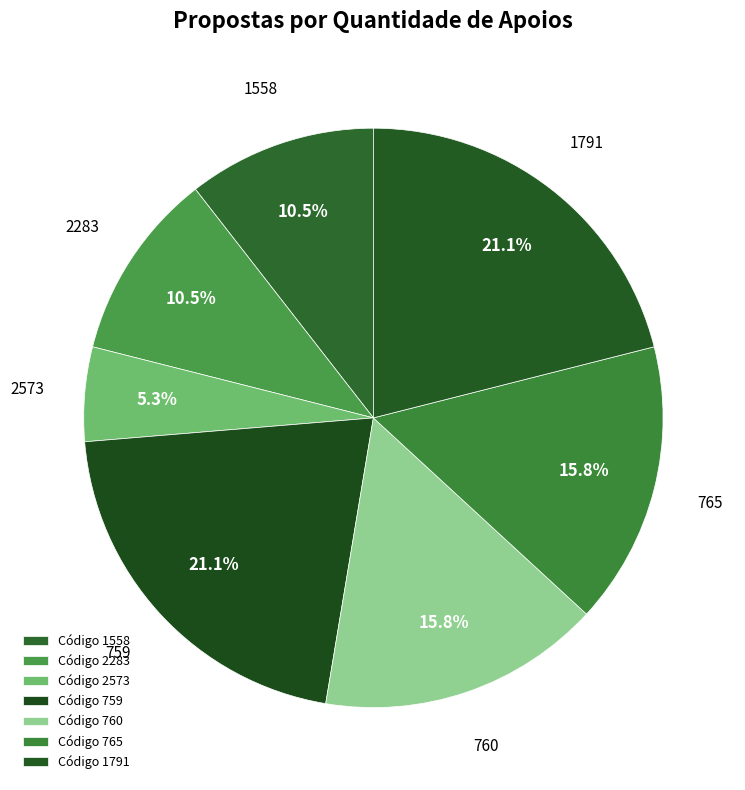

Count the number of slices in the pie.

7